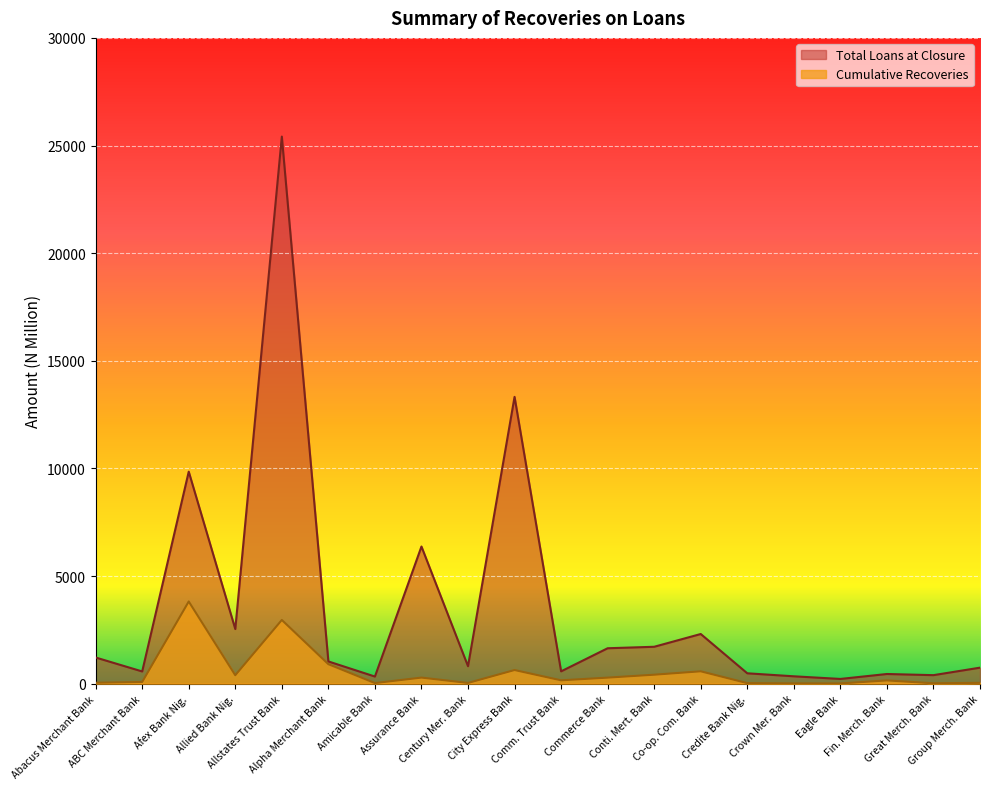

Where is the first local maximum for Total Loans at Closure?

Afex Bank Nig.